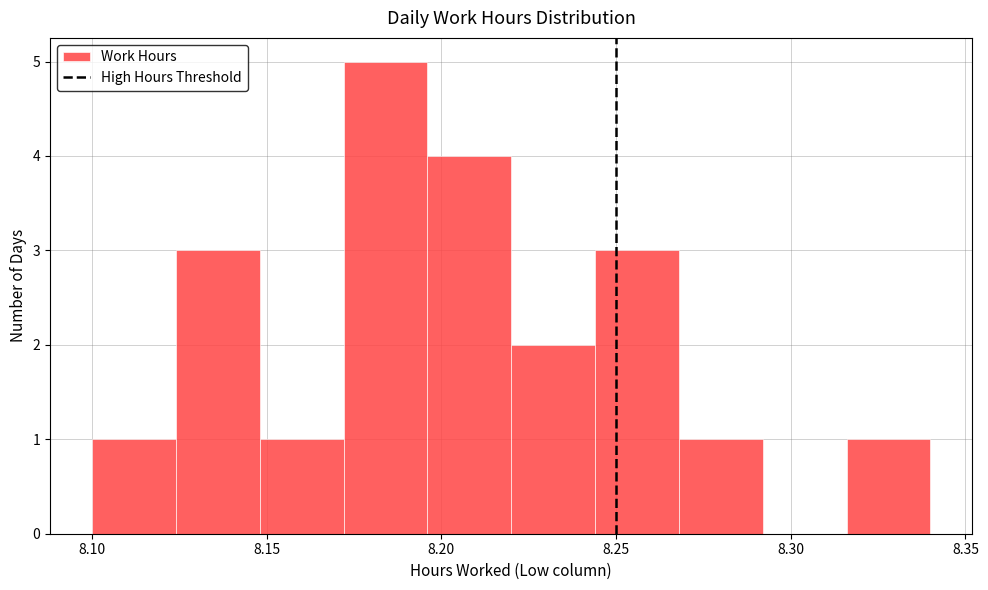

What is the height of the bar covering 8.100 to 8.124 on the x-axis? Neither the bar edges nor the heights are printed on the chart, so give them approximately, as read against the axes.

1